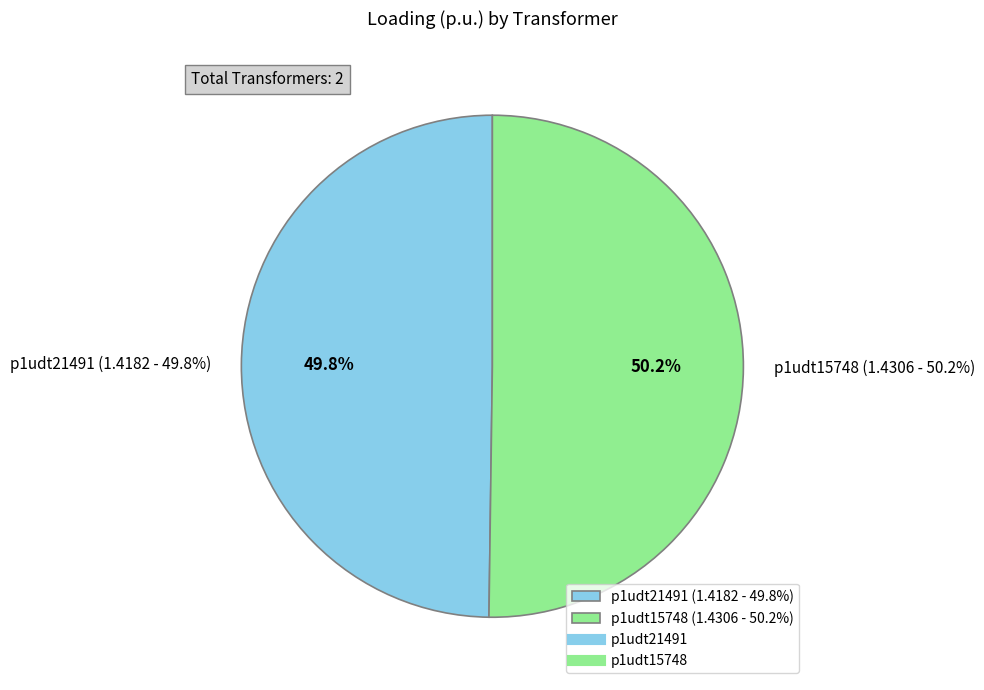

What is the ratio of the value at p1udt21491 to the value at p1udt15748?

1.0